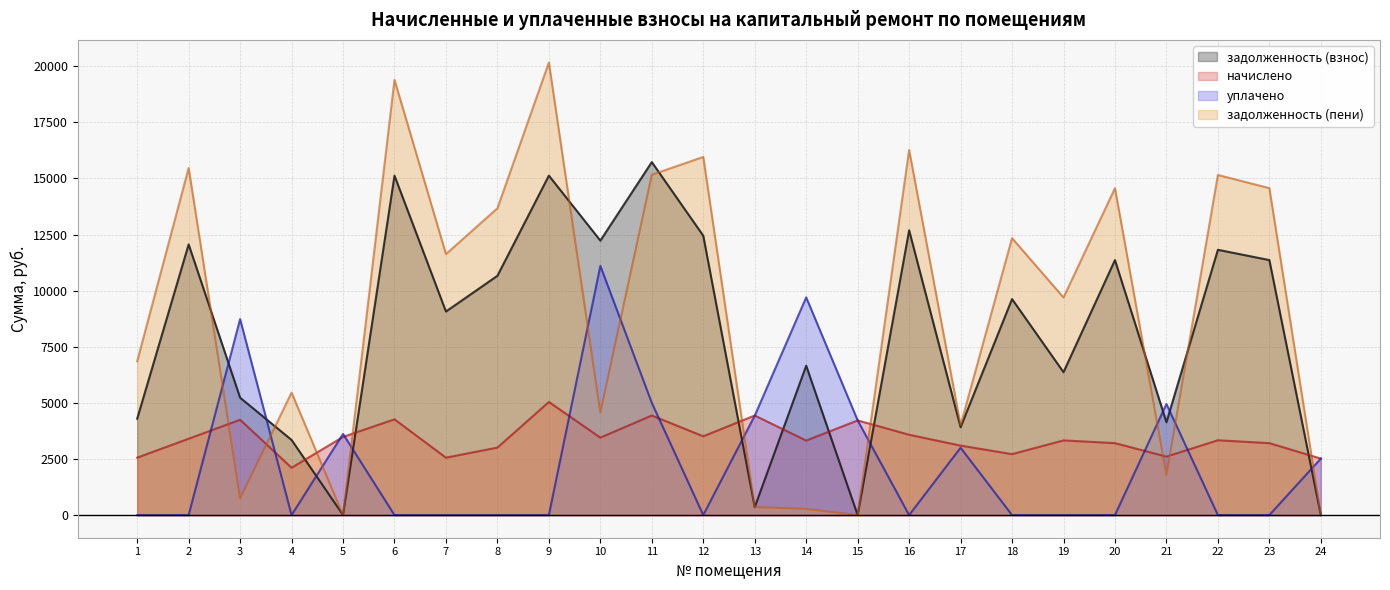

True or false: задолженность (пени) has a value of 15152.8 at 22.

True